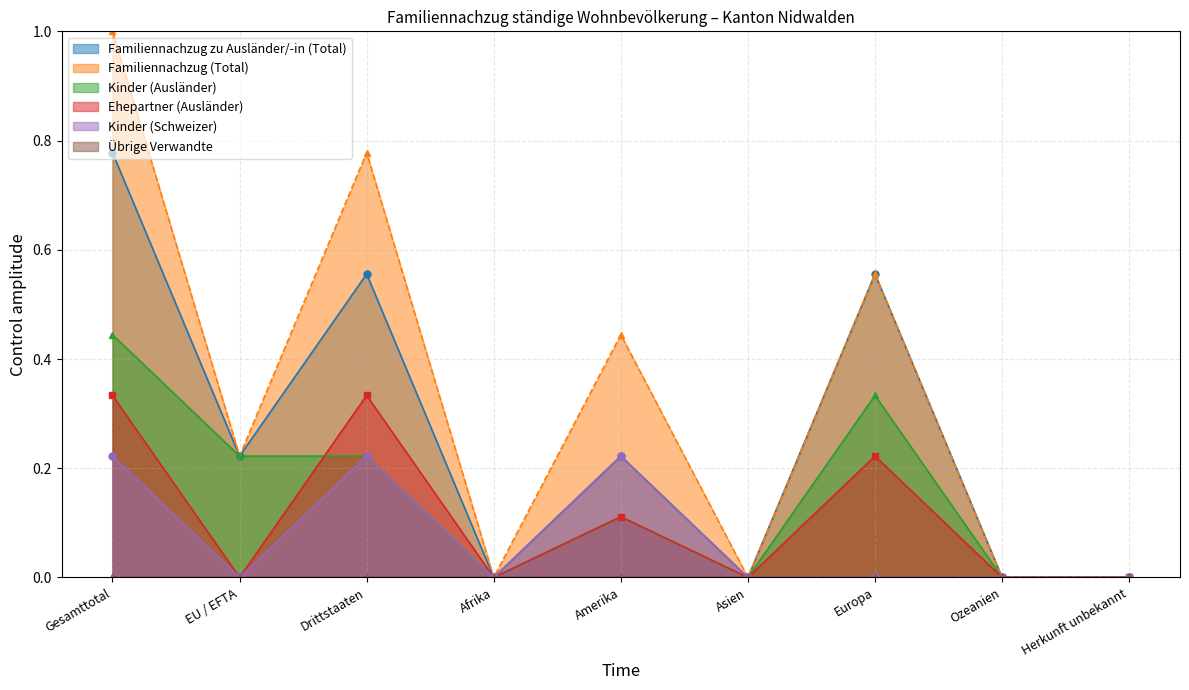

Count the Familiennachzug zu Ausländer/-in (Total) values in the range 0 to 1.

9